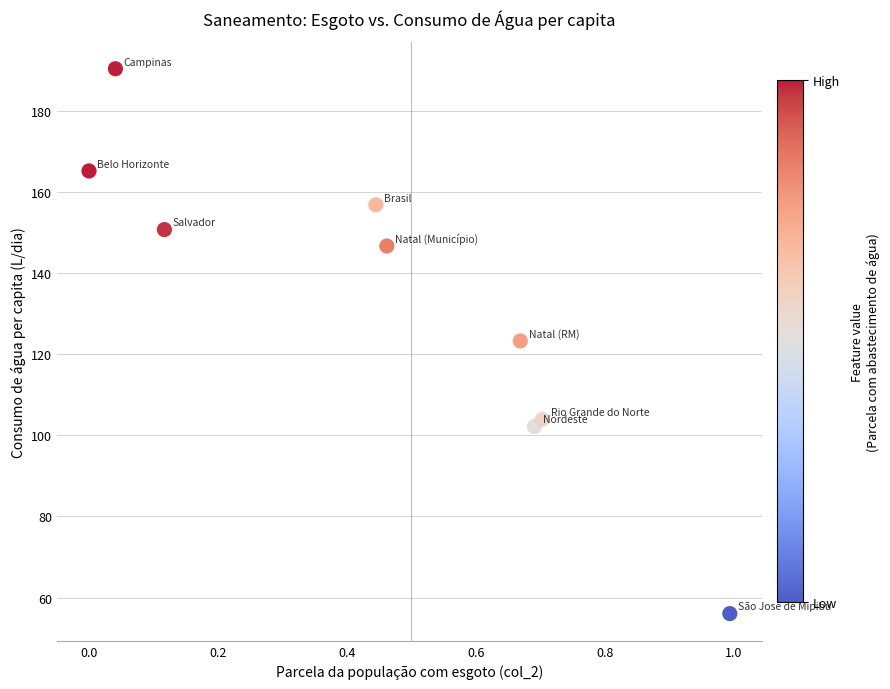

What is the average Y value?

132.8